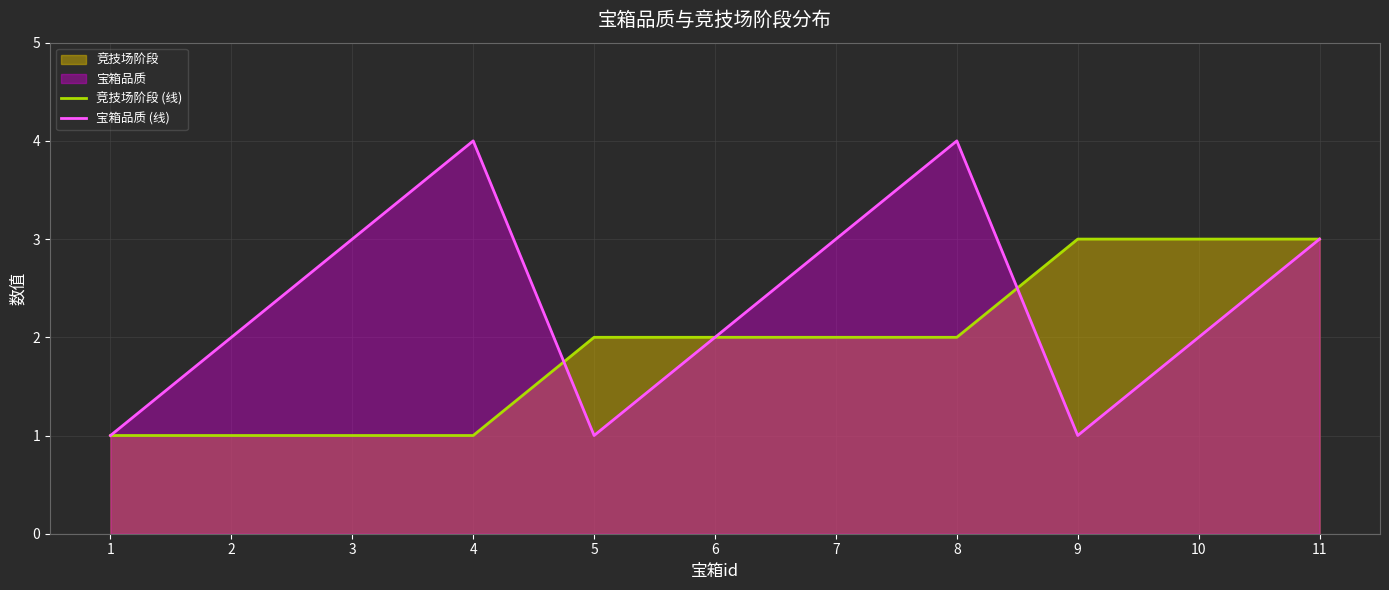

What is the sum of the 宝箱品质 (线) values at 4 and 1?

5